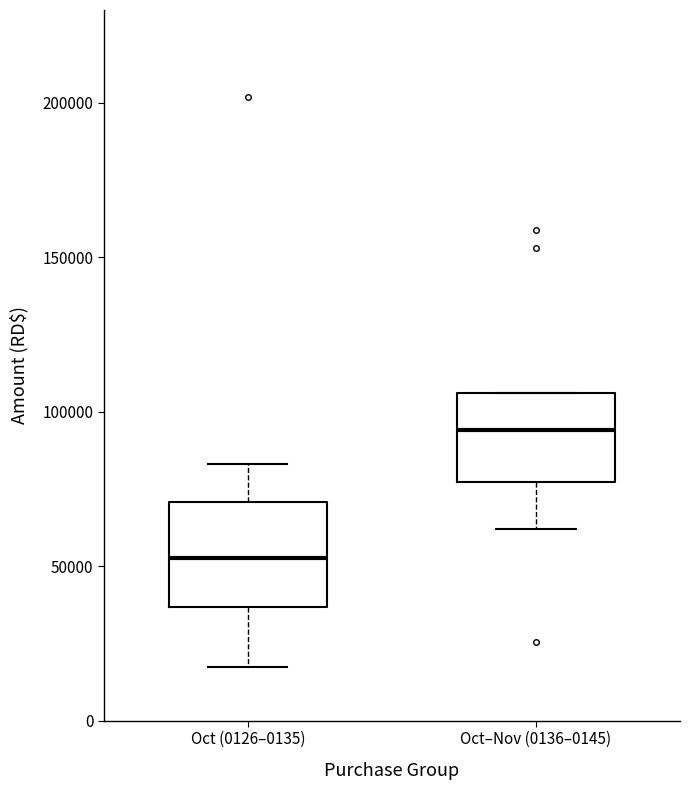

Reading left to right, read every box against the y-axis: the position of its median line, the range the box covers, and the ends of its whiskers. The values are not printed on the chart, so give them approximately, as read against the axis.

Oct (0126–0135): median 55000, box 35000 to 70000, whiskers 15000 to 85000
Oct–Nov (0136–0145): median 95000, box 75000 to 105000, whiskers 60000 to 105000